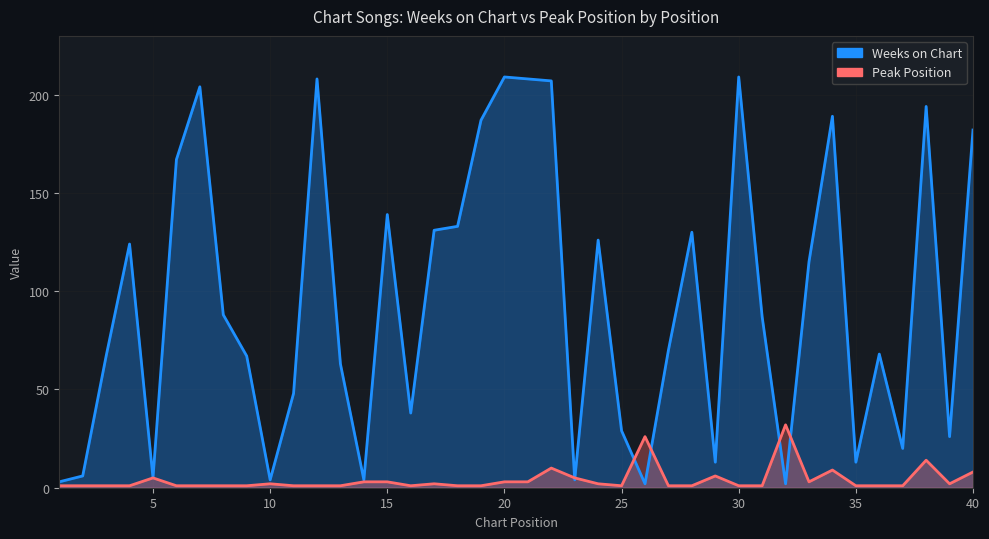

True or false: Peak Position has more than 2 interior local peaks.

True